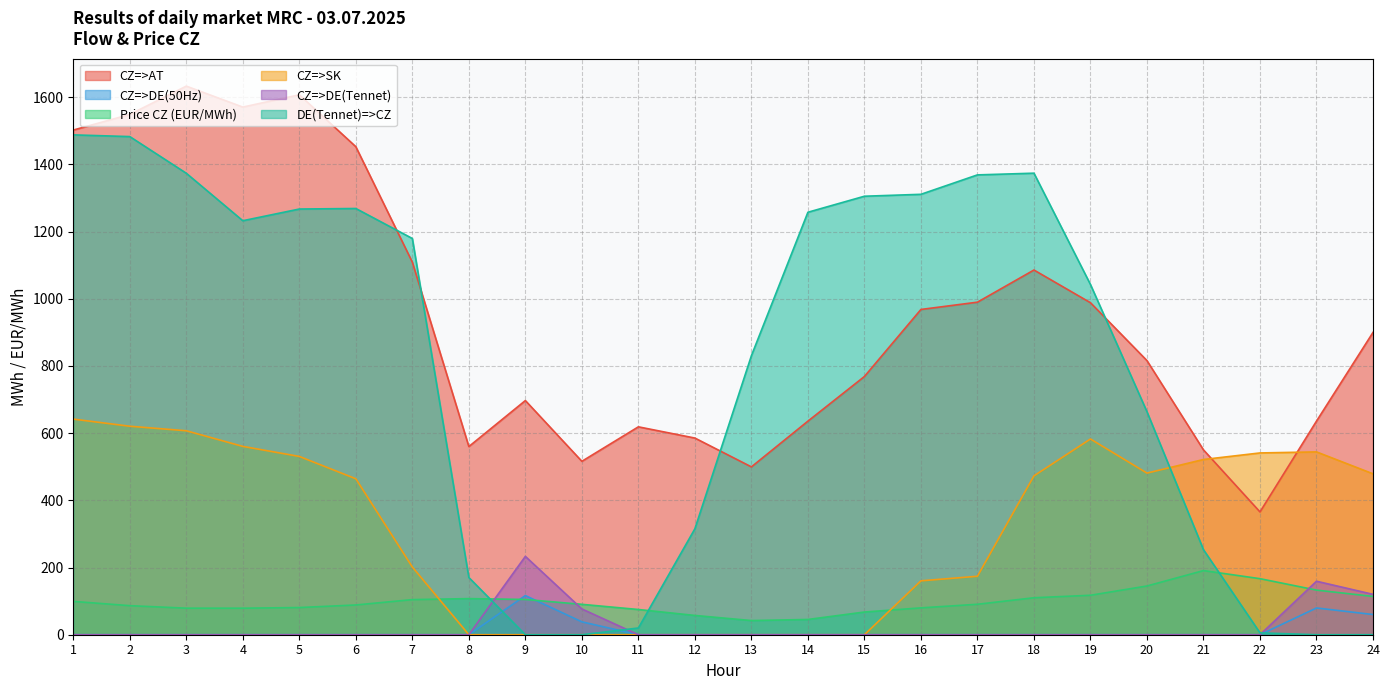

How many values in the CZ=>AT series are below 899?

12